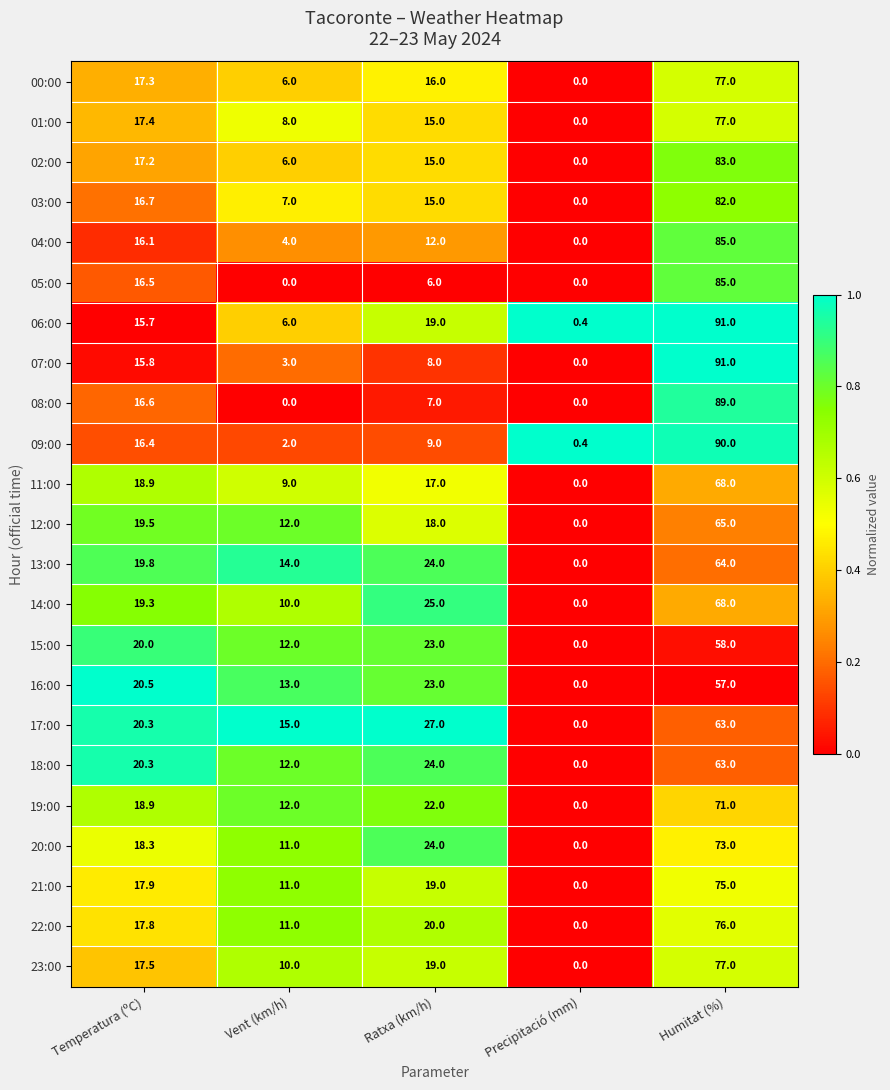

Where is 20:00 nearest to the value 36?

Ratxa (km/h)